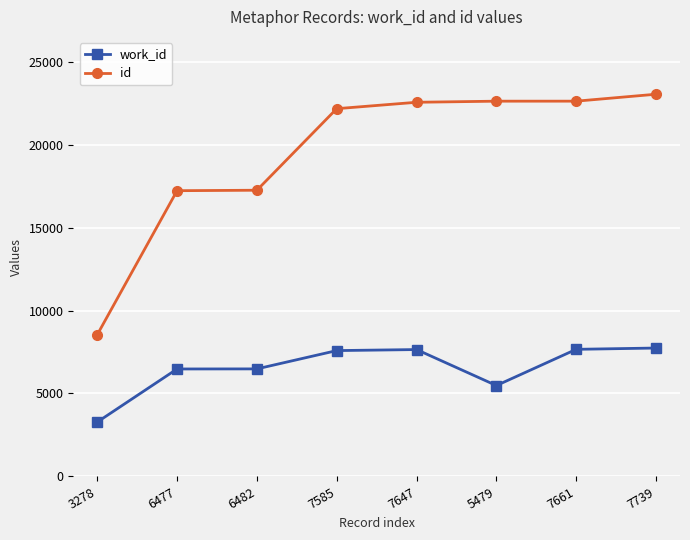

True or false: work_id and id intersect in this chart.

False